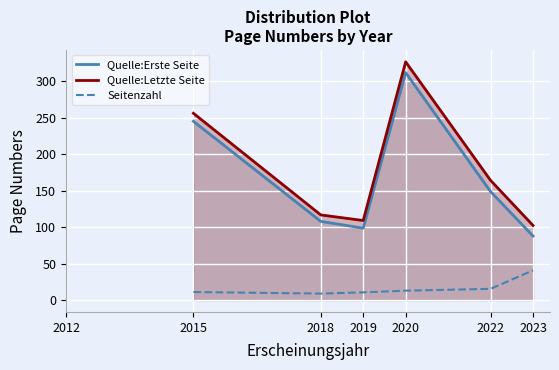

Is it true that Quelle:Letzte Seite equals 164.0 at 2022?

True